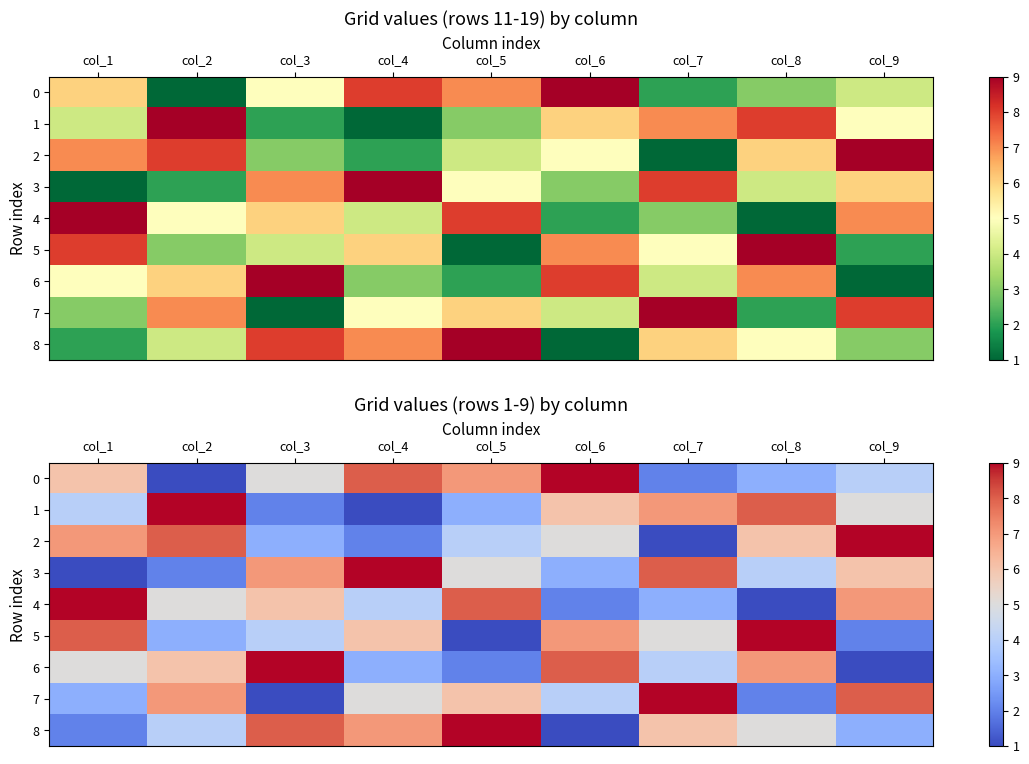

Is the value of 4 at col_1 greater than the value of 7 at col_5?

Yes